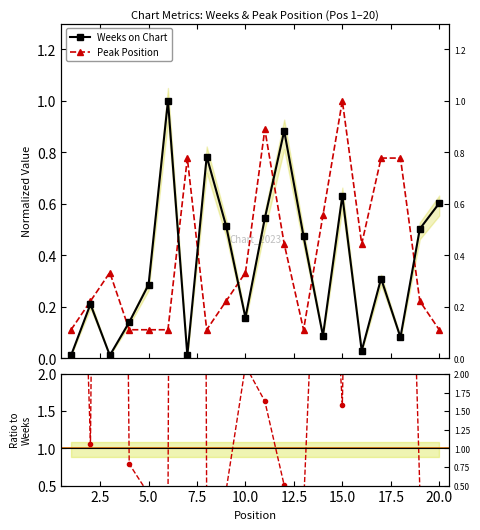

At 14, list the series in order from largest to smallest.

Peak Position, Weeks on Chart